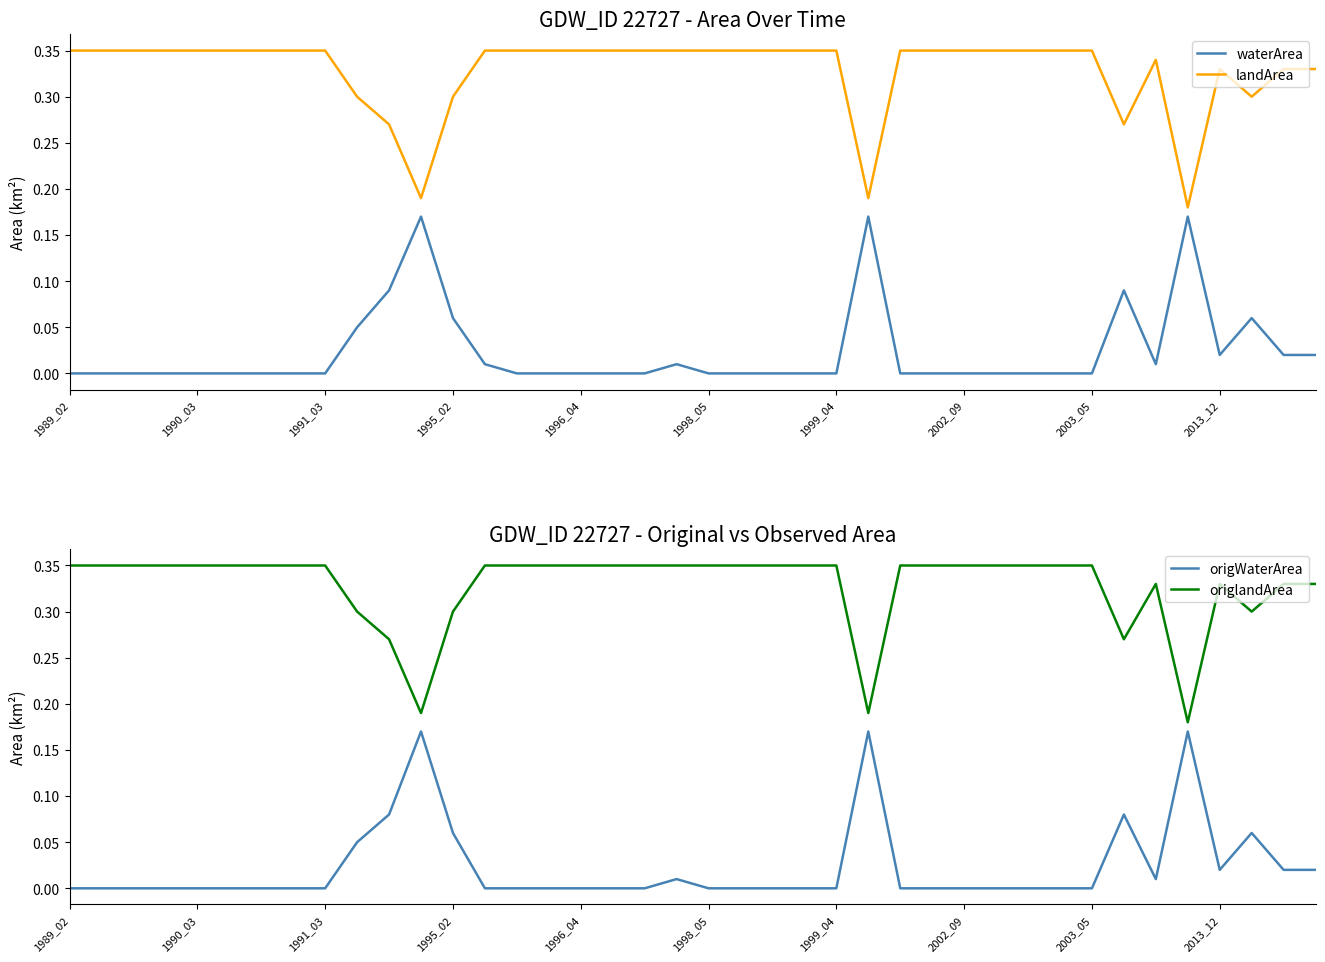

What is the total value across all series at 14?

0.7